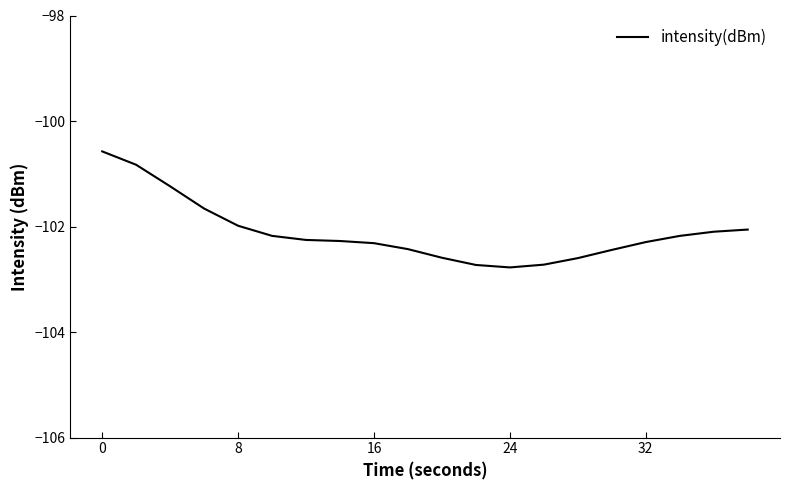

What is the maximum value shown in the chart?

-100.6